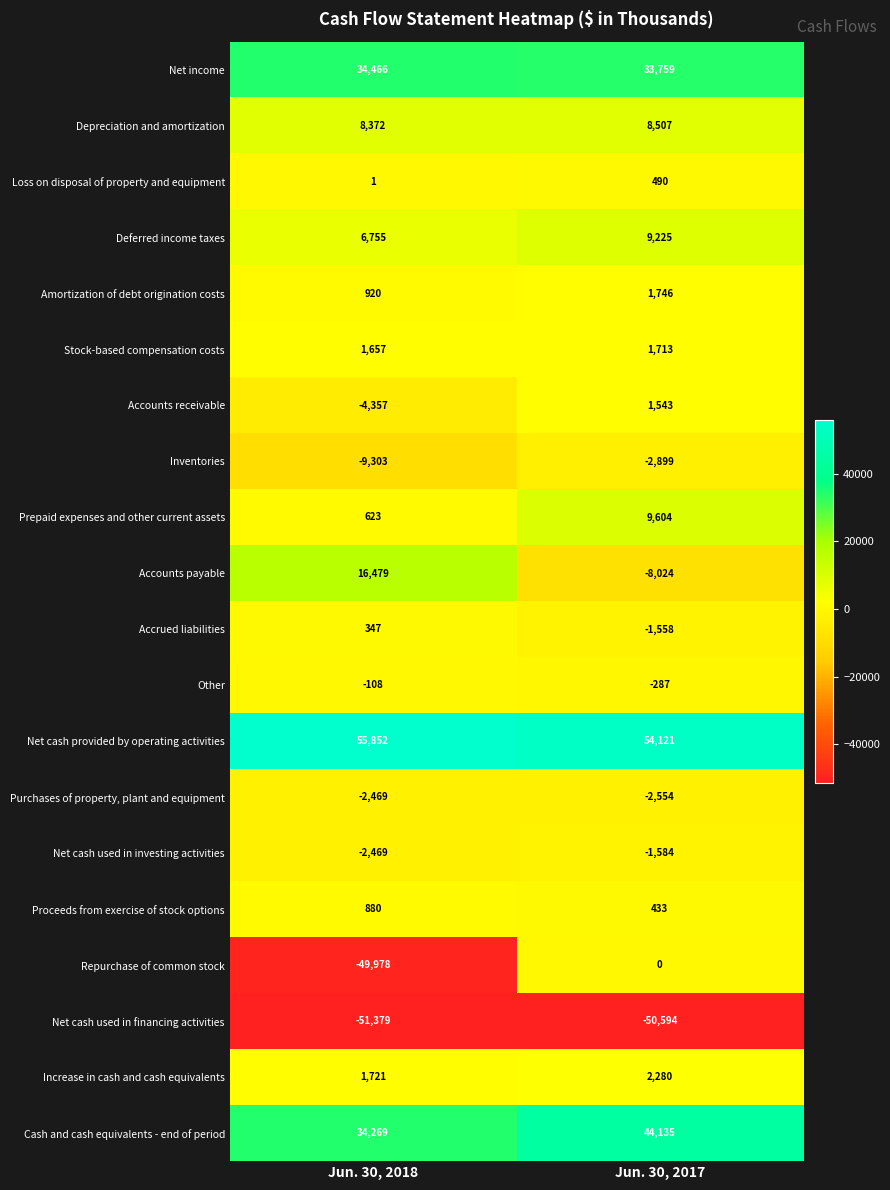

True or false: Accrued liabilities has a value of 347 at Jun. 30, 2018.

True